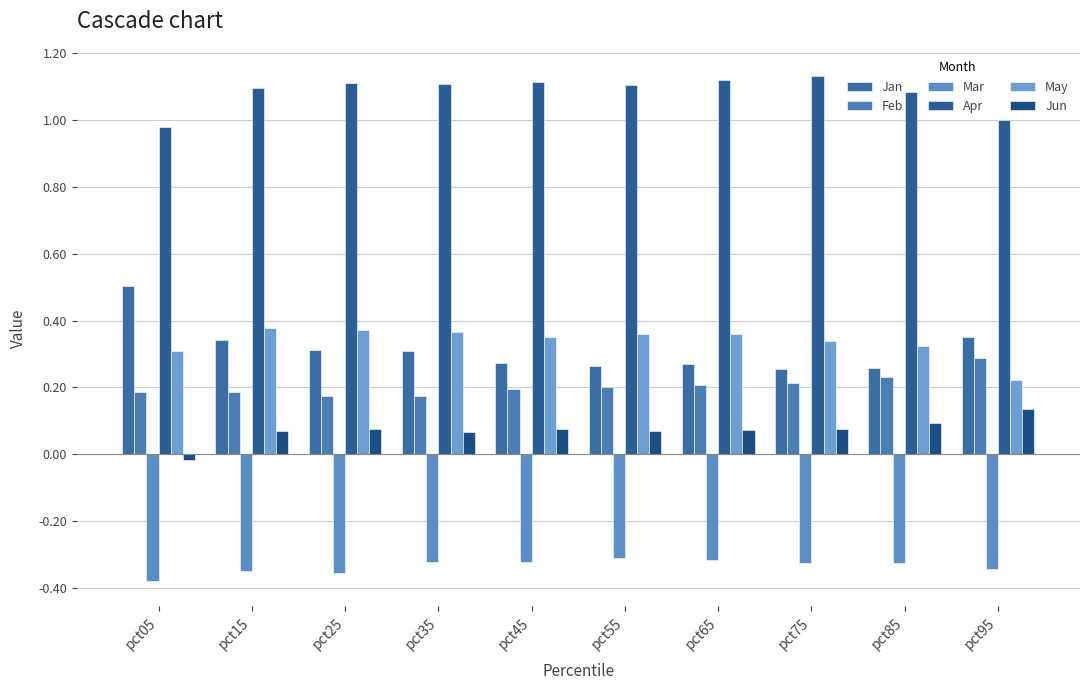

How many groups of bars are there?

10